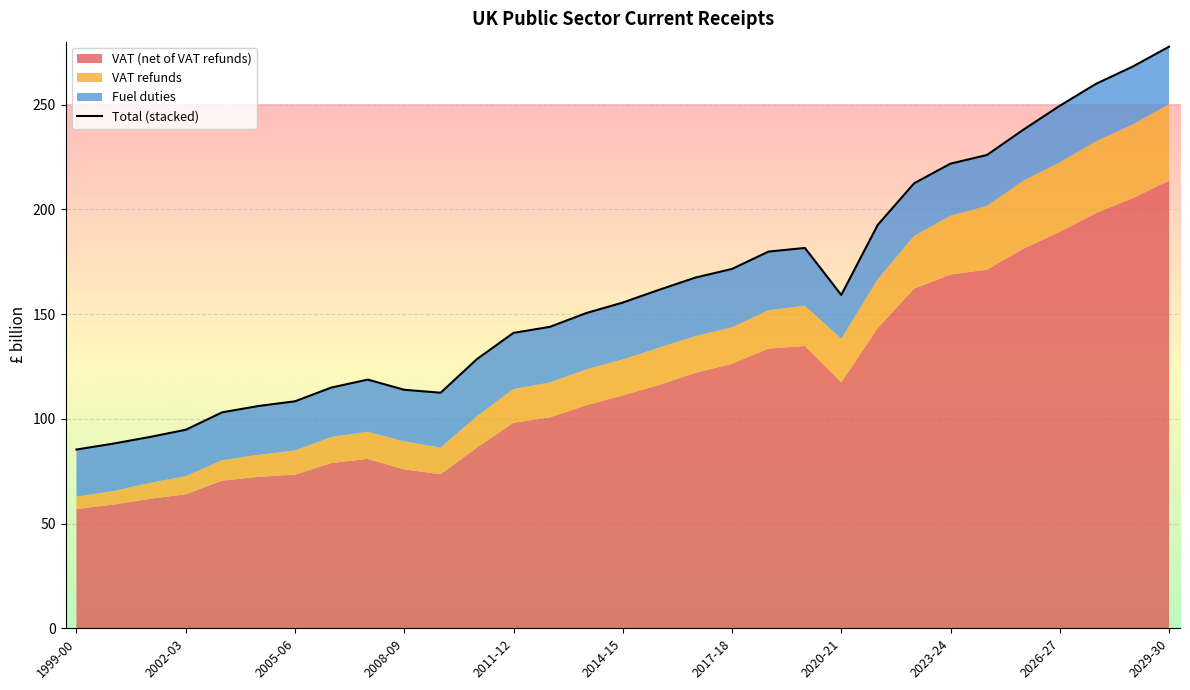

At which category is the sum across all series the highest?

2029-30